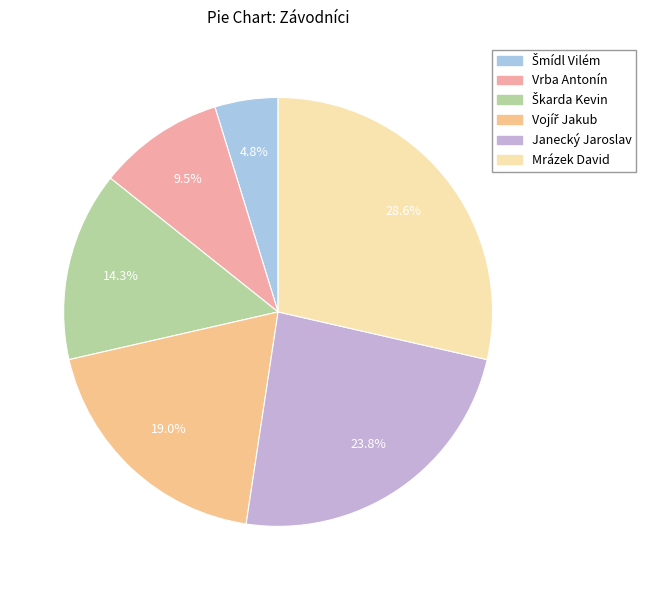

To the nearest percent, what percentage of the pie is Janecký Jaroslav?

24%